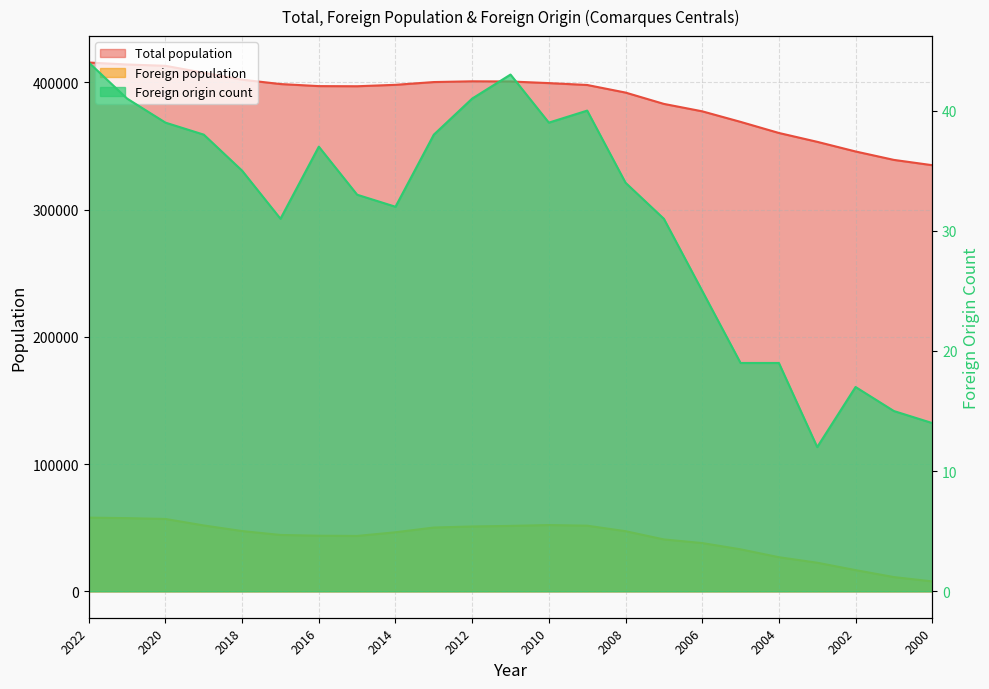

Rank the categories by Foreign population value from highest to lowest.

2022, 2021, 2020, 2010, 2019, 2009, 2011, 2012, 2013, 2018, 2008, 2014, 2017, 2016, 2015, 2007, 2006, 2005, 2004, 2003, 2002, 2001, 2000